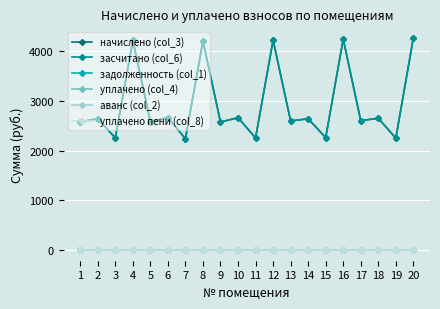

How many lines are shown in the chart?

6